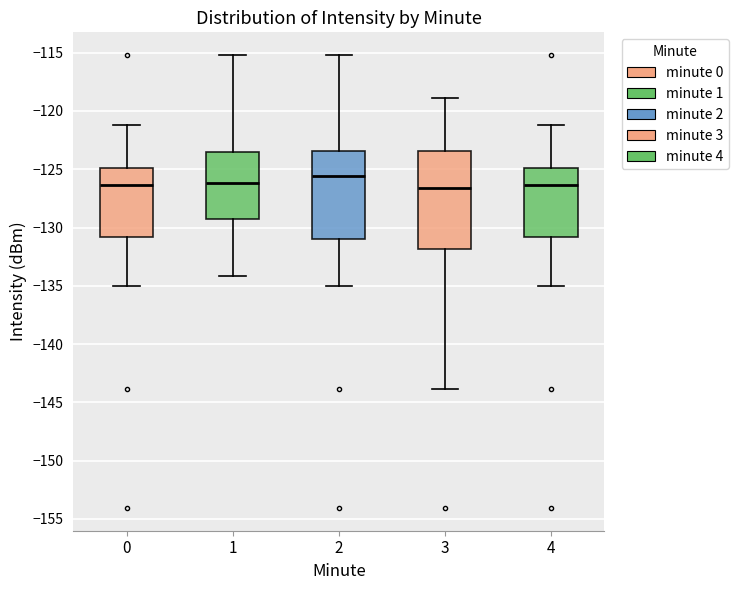

Reading left to right, transcribe this box plot: for each box, give where its median line is, the range the box spans, and where its two whiskers end, as read against the y-axis. The values are not printed on the chart, so give them approximately, as read against the axis.

0: median -126.5, box -131.0 to -125.0, whiskers -135.0 to -121.0
1: median -126.0, box -129.0 to -123.5, whiskers -134.0 to -115.0
2: median -125.5, box -131.0 to -123.5, whiskers -135.0 to -115.0
3: median -126.5, box -132.0 to -123.5, whiskers -144.0 to -119.0
4: median -126.5, box -131.0 to -125.0, whiskers -135.0 to -121.0